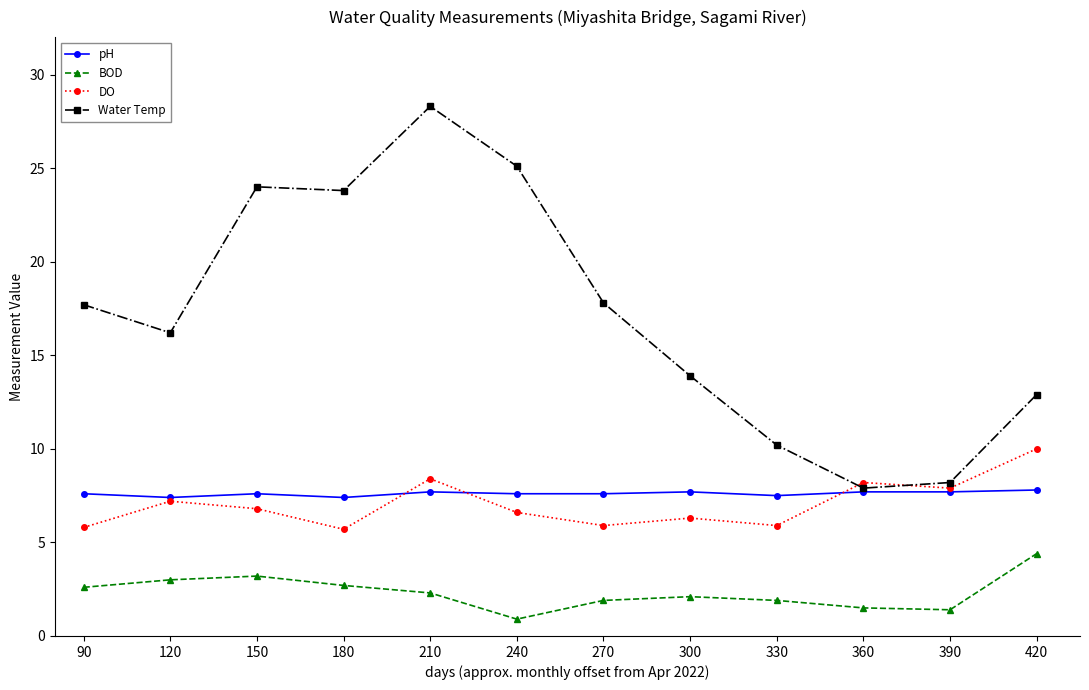

What is the sum of all BOD values?

27.9